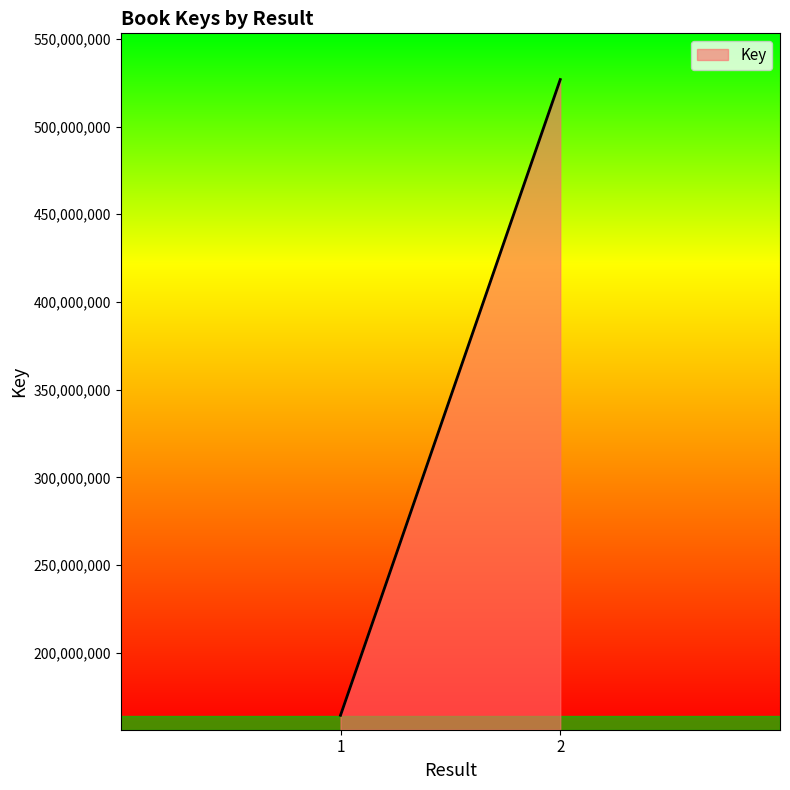

What is the minimum value shown in the chart?

164426658